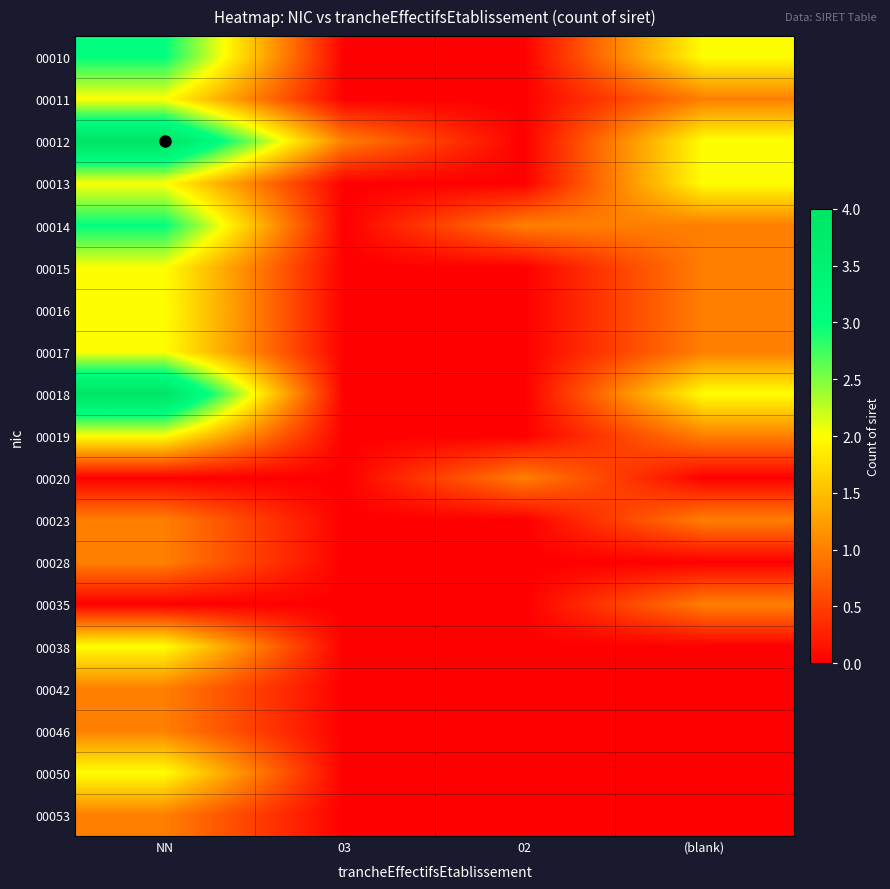

Rank the series at 03 from lowest to highest value.

00010, 00011, 00013, 00014, 00015, 00016, 00017, 00018, 00019, 00020, 00023, 00028, 00035, 00038, 00042, 00046, 00050, 00053, 00012